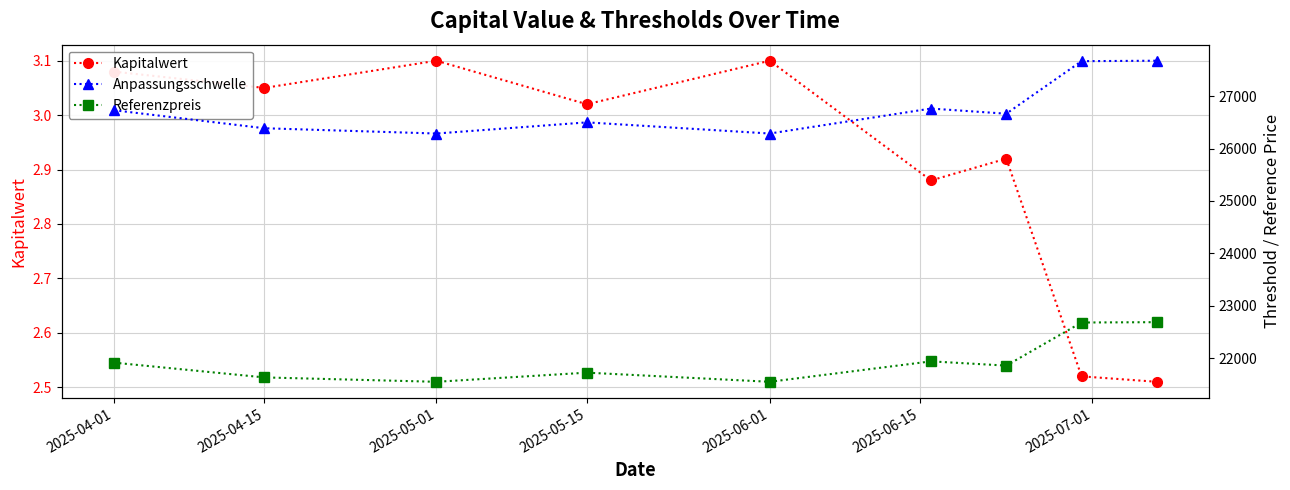

Reading right to left, list all the values displayed in this chart.

Kapitalwert: 2.5	2.5	2.9	2.9	3.1	3.0	3.1	3.0	3.1
Anpassungsschwelle: 27676.2	27667.6	26664.7	26763.2	26286.6	26499.4	26286.6	26387.2	26731.6
Referenzpreis: 22685.6	22679.0	21856.3	21937.6	21547.4	21721.9	21547.4	21631.0	21913.3